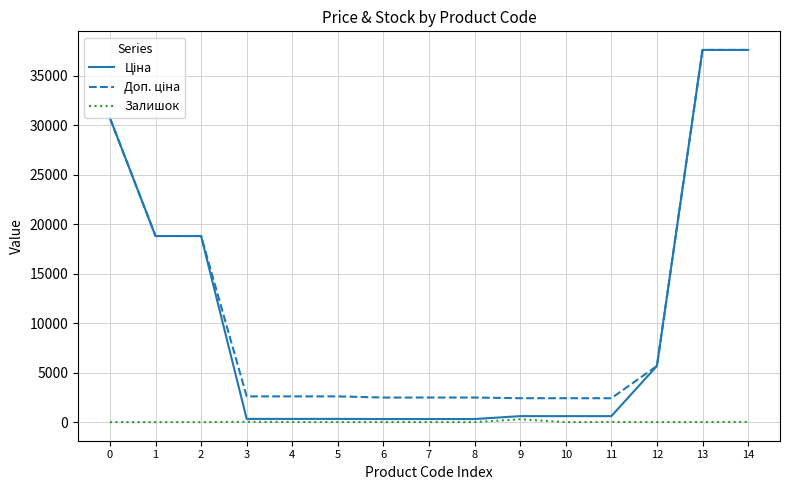

What is the total value across all series at 0?

61434.3